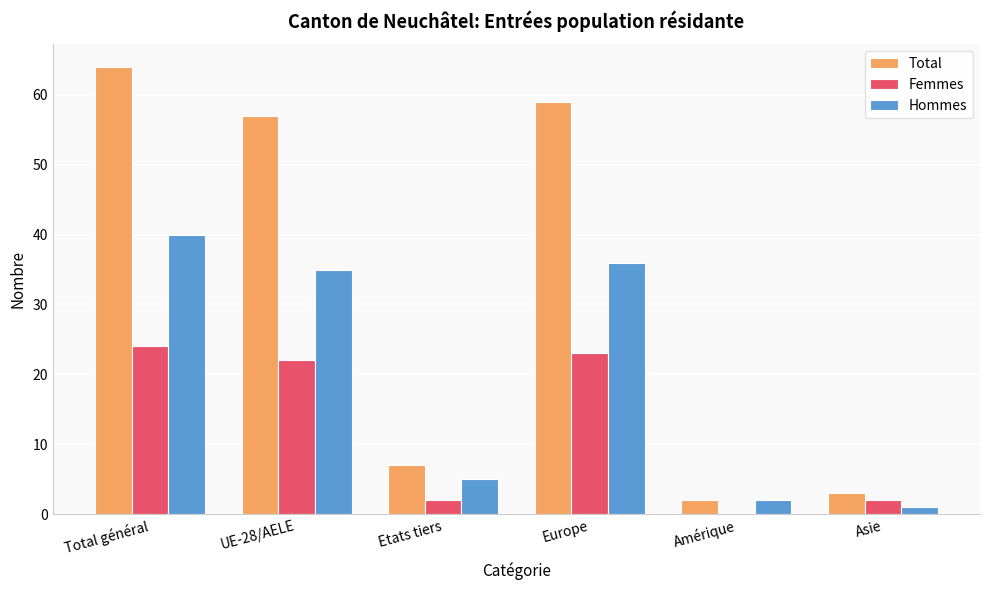

Is the value of Hommes at Amérique greater than the value of Femmes at Europe?

No